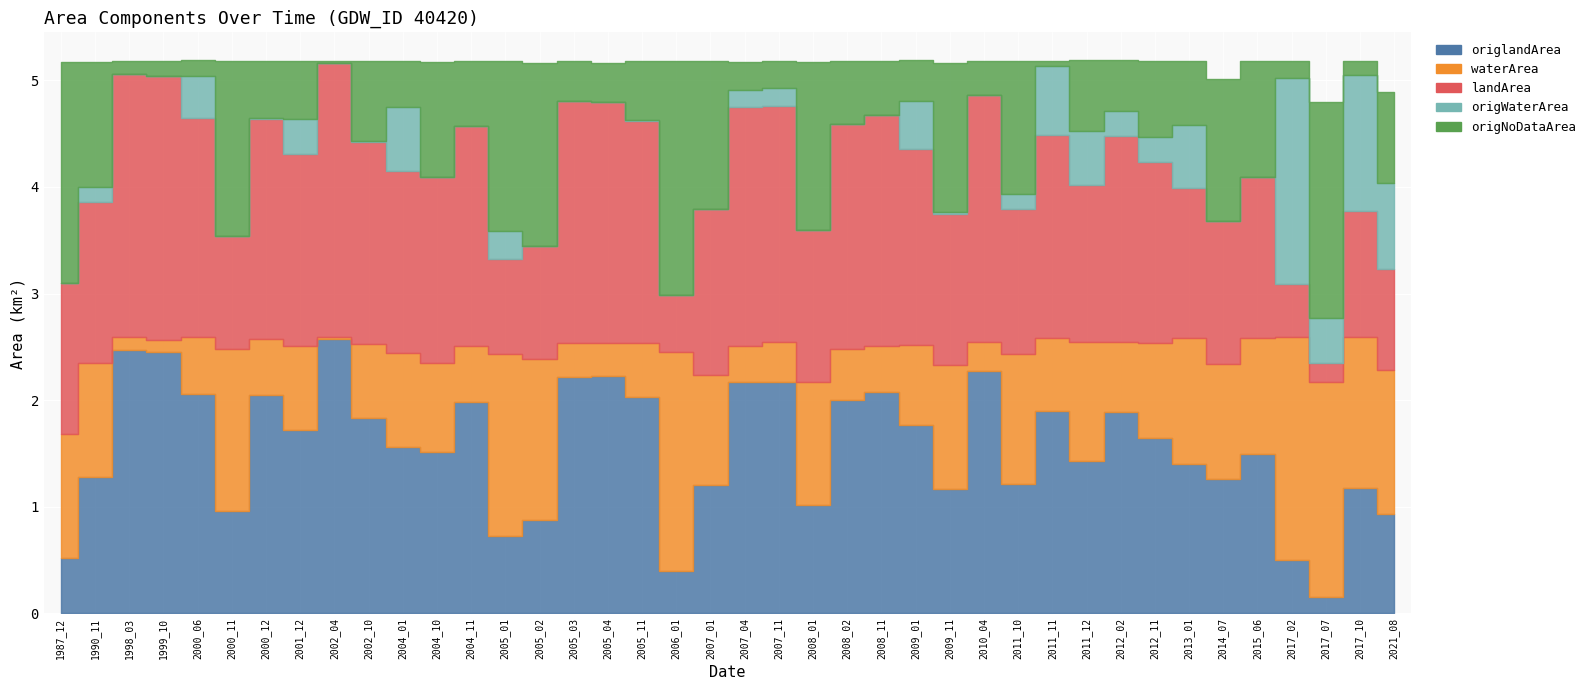

Where is the first local maximum for origWaterArea?

1990_11